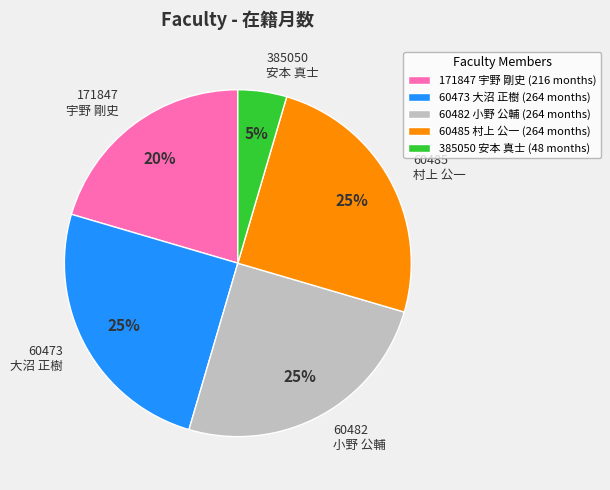

To the nearest percent, what is the combined percentage of 60473 大沼 正樹 and 60485 村上 公一?

50%